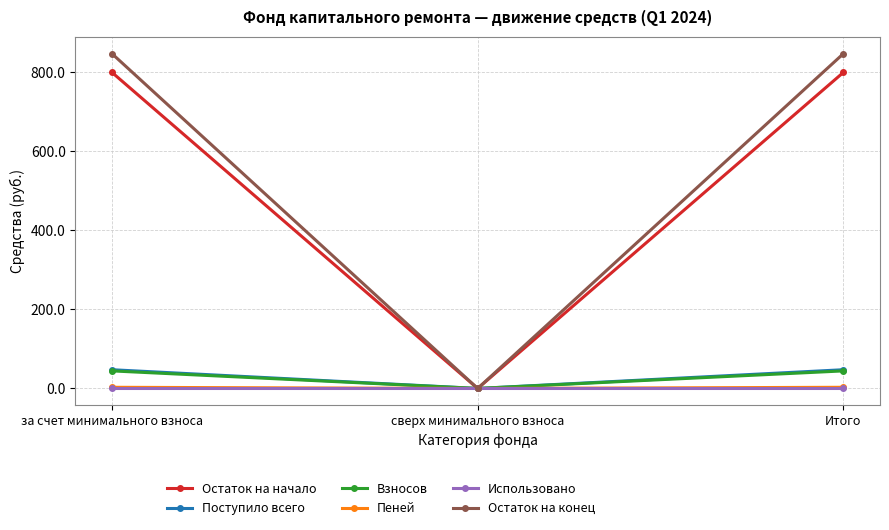

What is the total value across all series at за счет минимального взноса?

1741.3